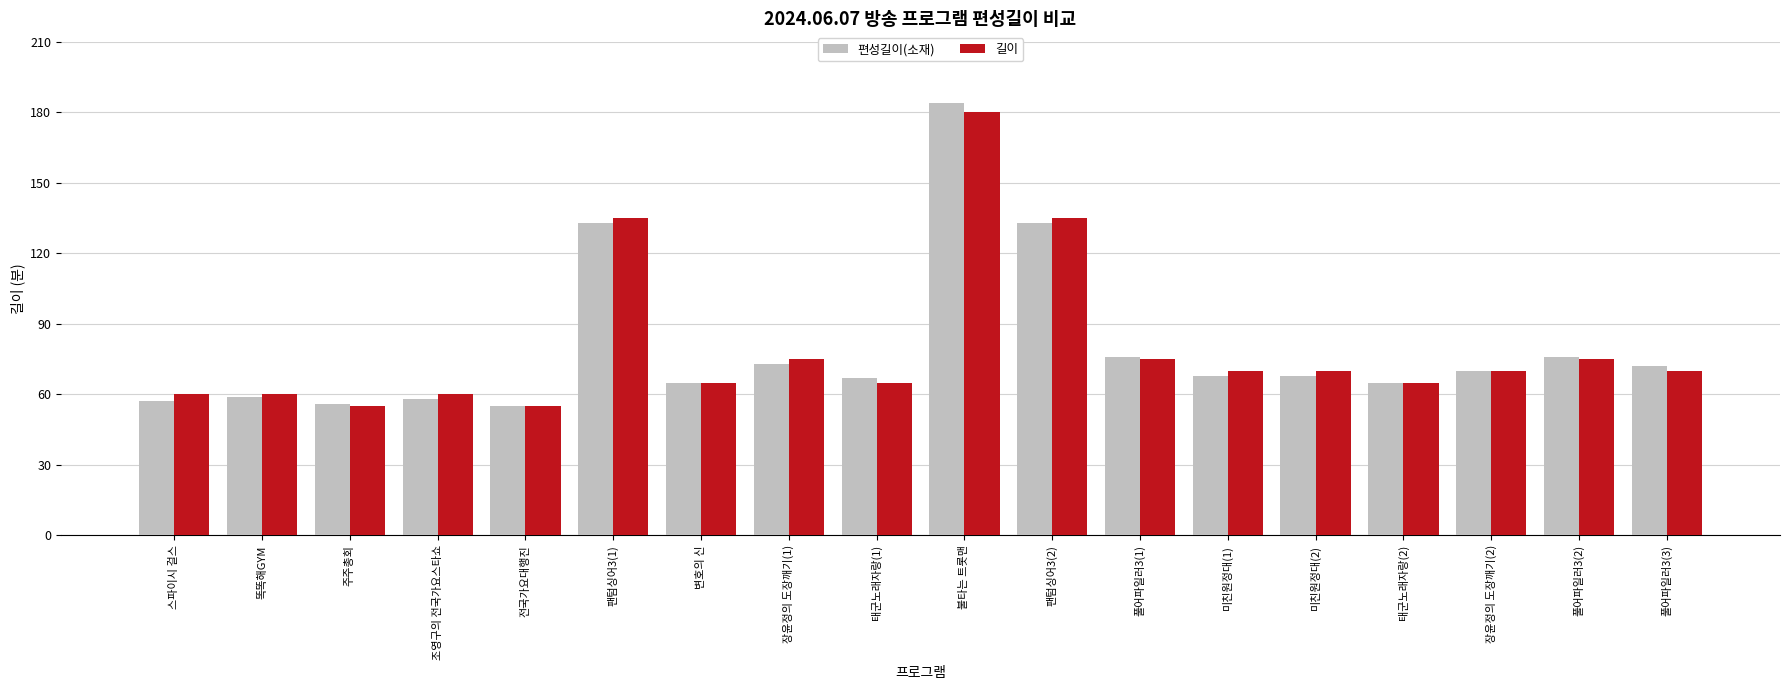

What value does the 편성길이(소재) series have at 조영구의 전국가요스타쇼?

58